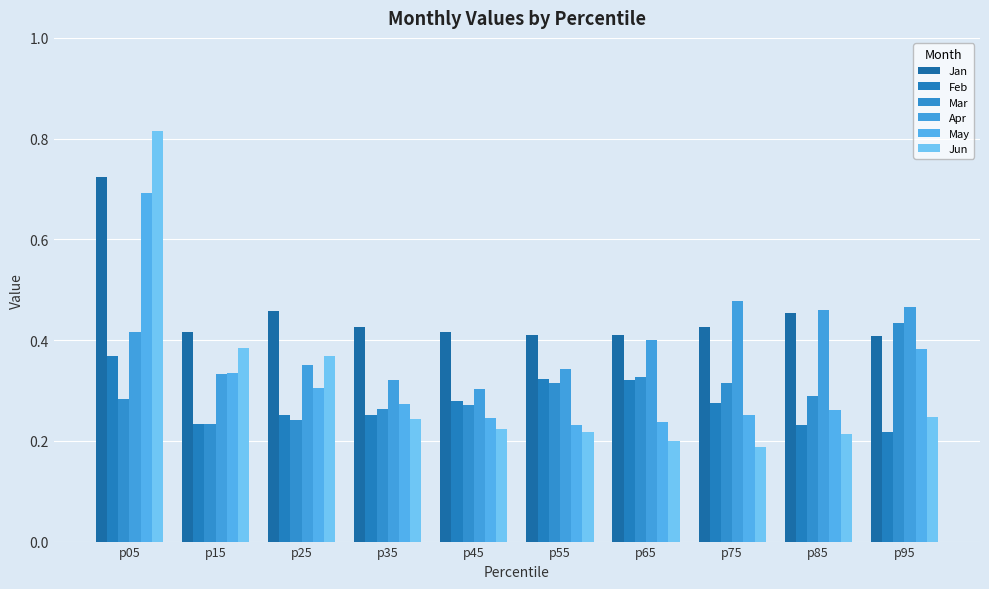

Which category has the highest value across all series?

p05